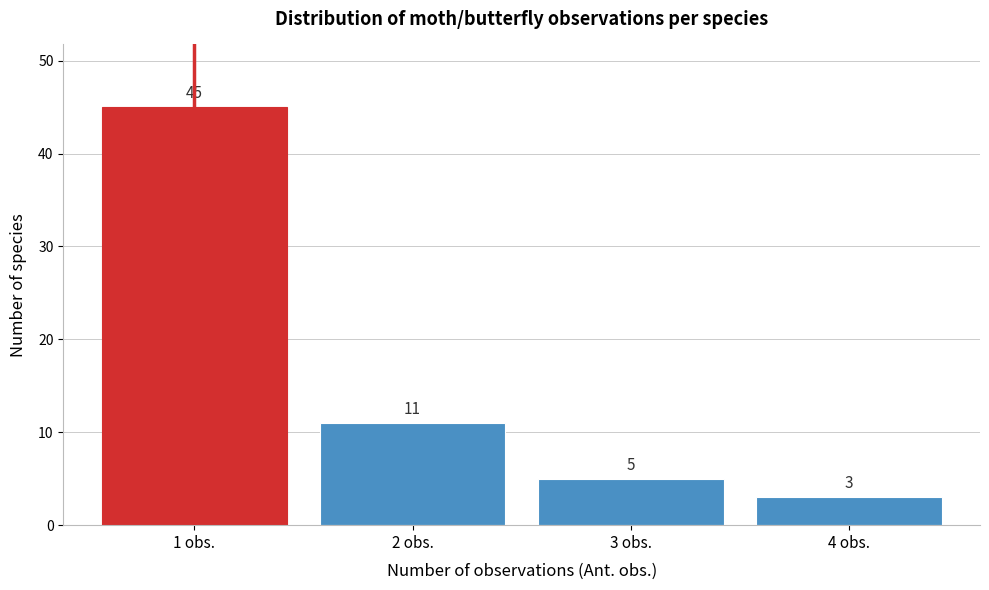

Reading left to right, what are all the values shown in this chart?

1 obs.=45	2 obs.=11	3 obs.=5	4 obs.=3